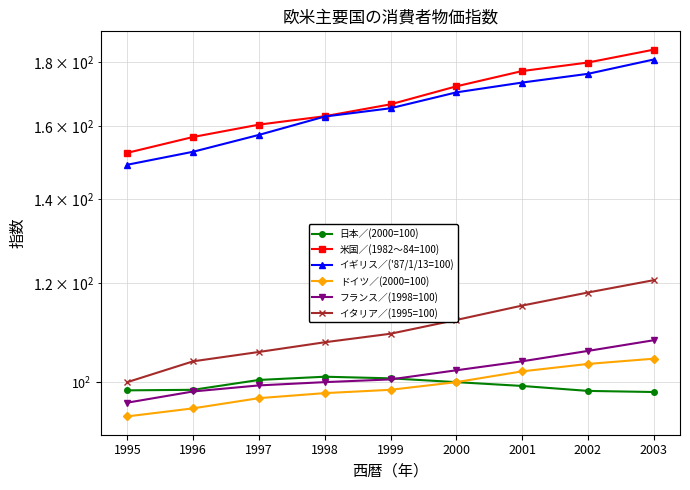

True or false: ドイツ／(2000=100) has more than 2 points higher than both neighbors.

False